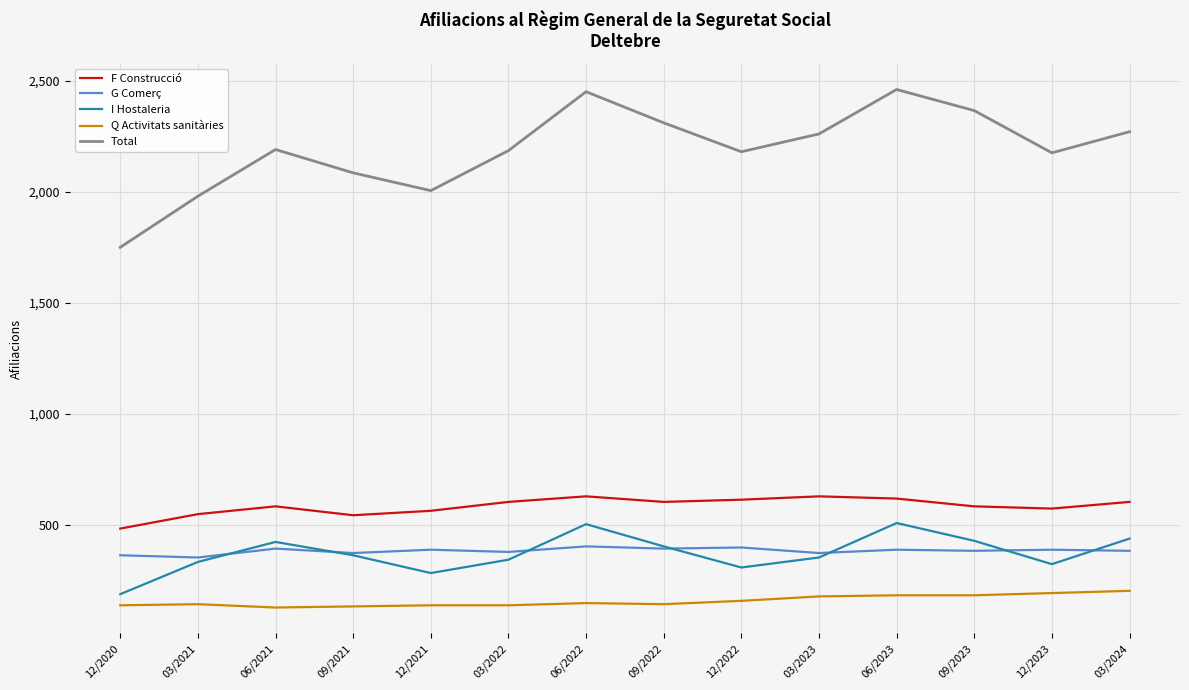

True or false: G Comerç and Q Activitats sanitàries cross at least once.

False